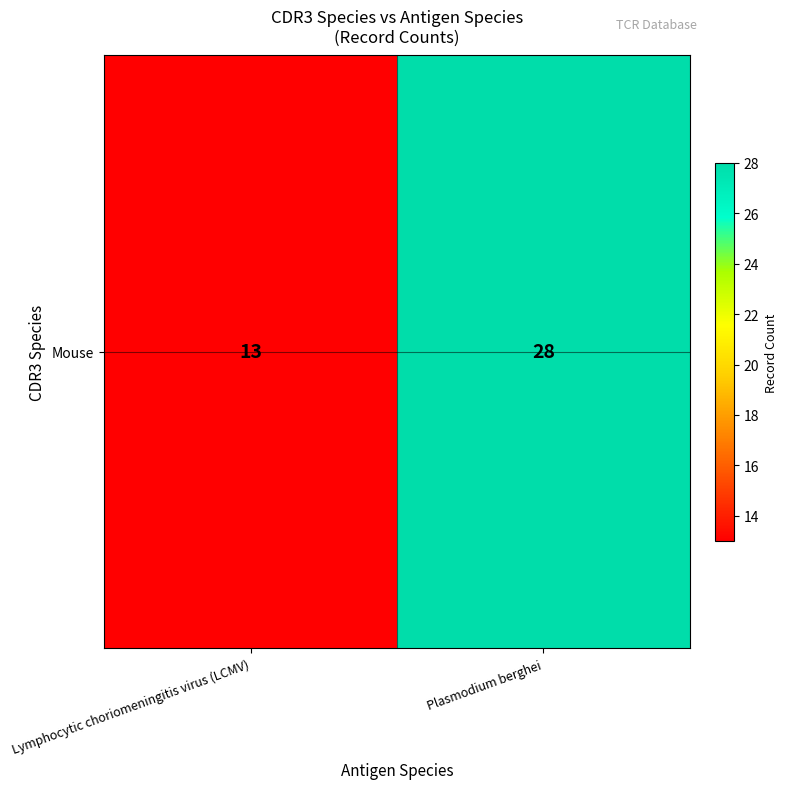

What is the approximate value at Lymphocytic choriomeningitis virus (LCMV), to the nearest 10?

10